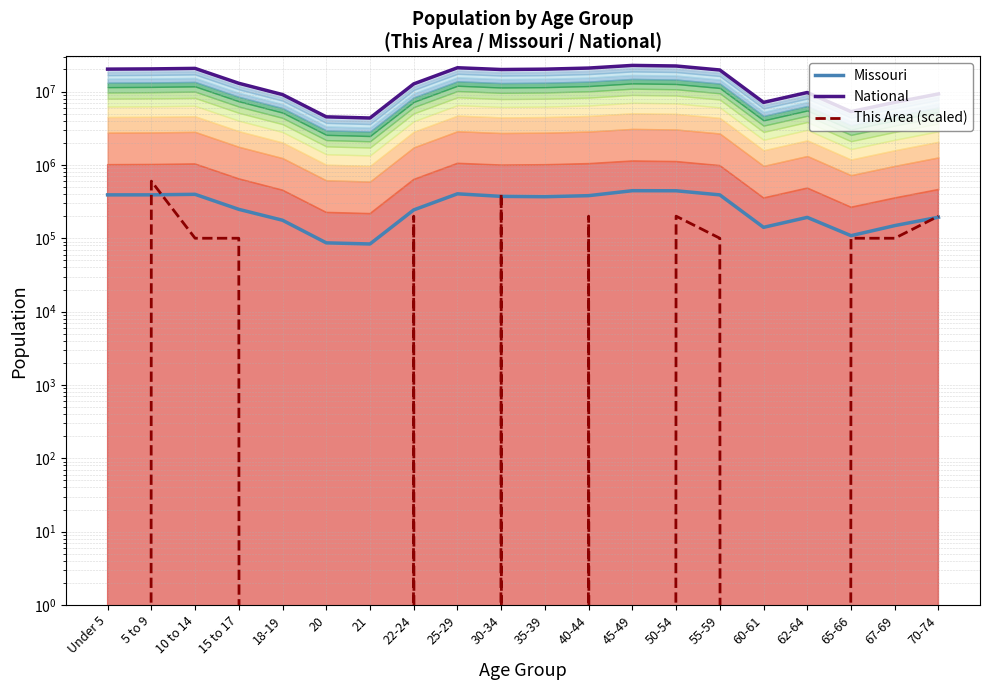

What are all the series names shown in the legend?

Missouri, National, This Area (scaled)